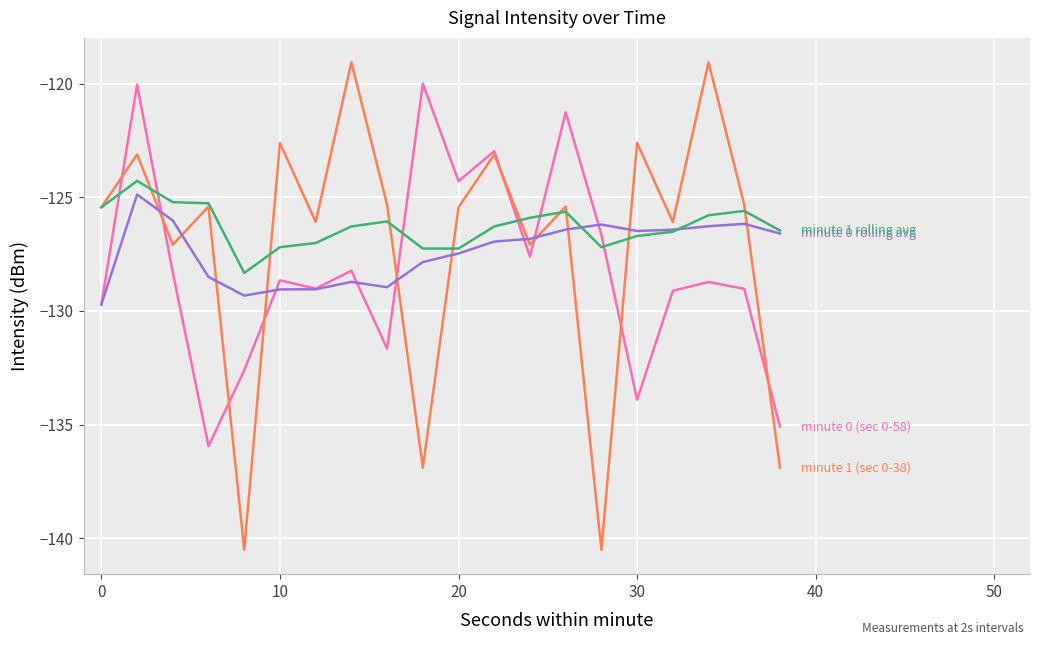

What is the smallest value displayed?

-140.5